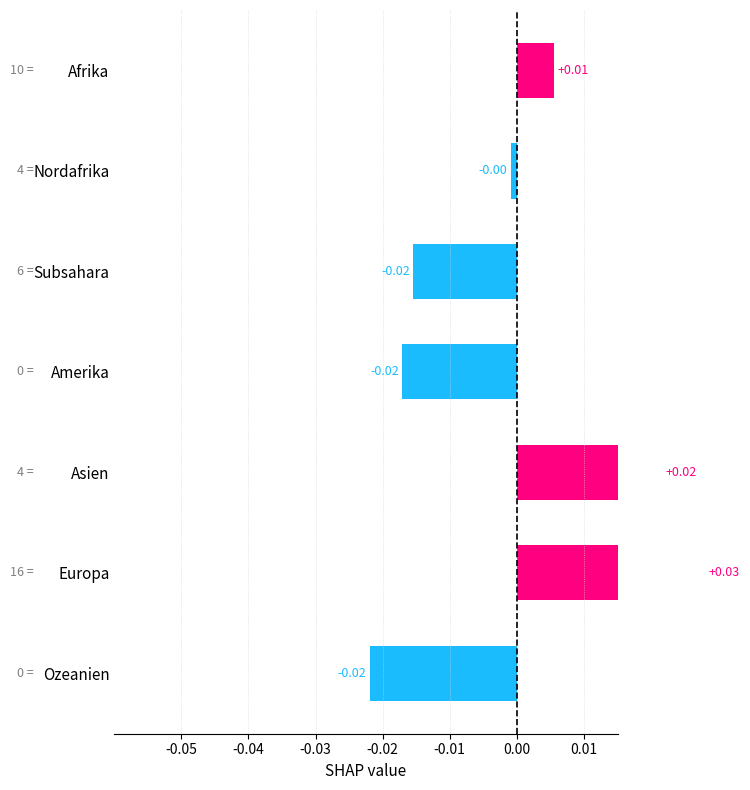

How many negative values are there?

4